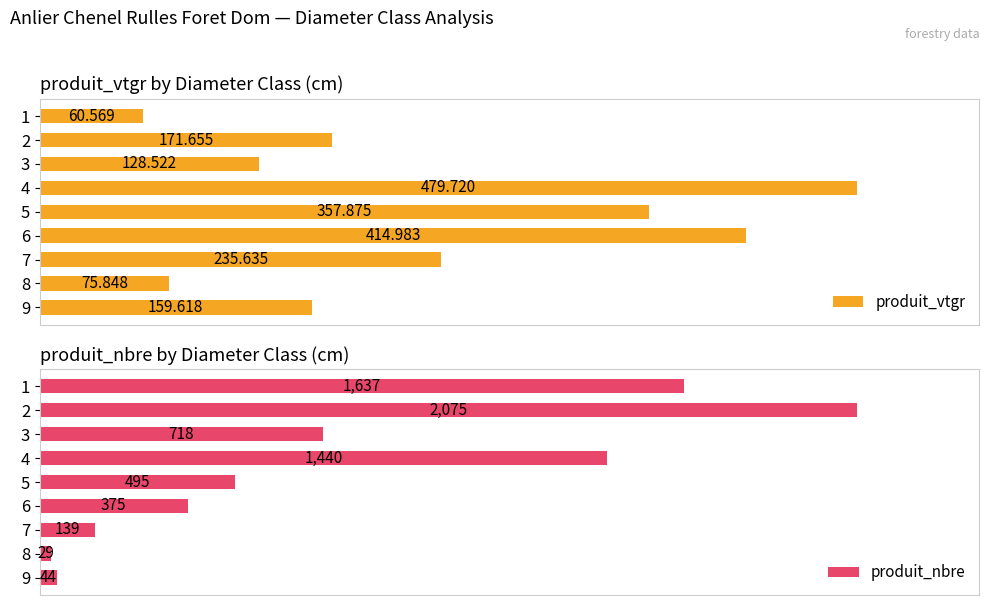

List the labels in order of produit_nbre value, smallest first.

8, 9, 7, 6, 5, 3, 4, 1, 2